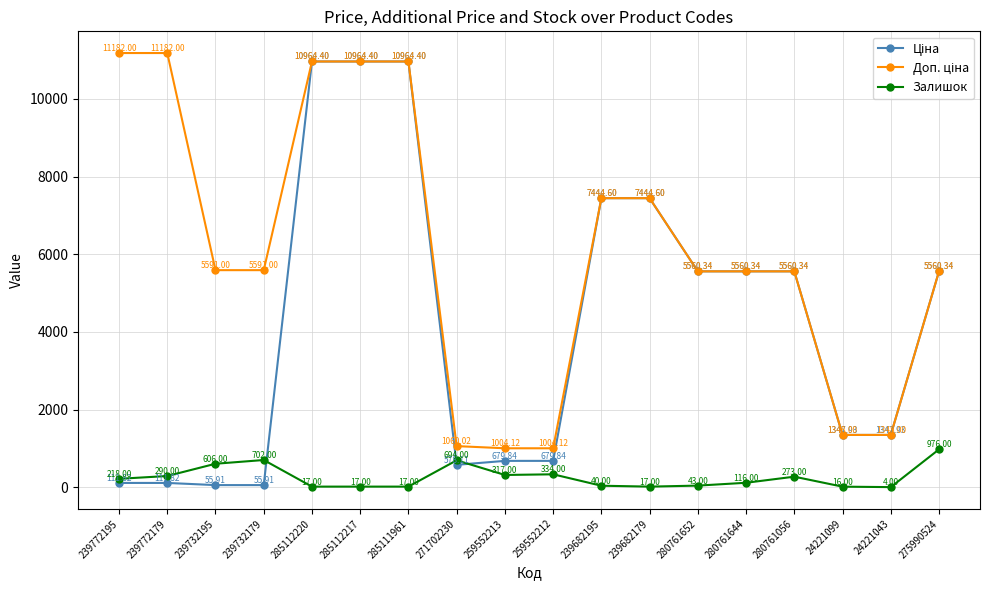

What is the total value across all series at 239682179?

14906.2